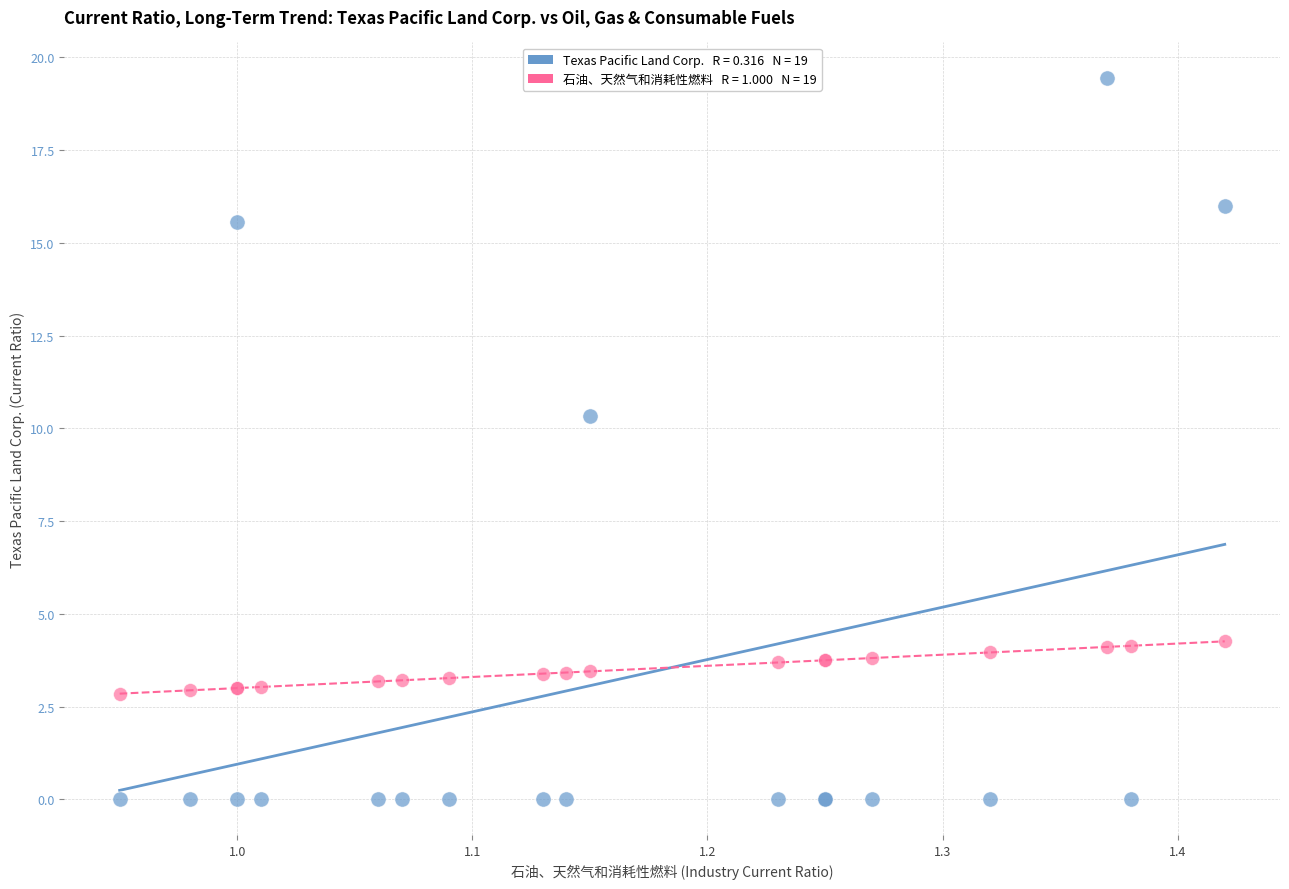

Across all series, what Y value is closest to 9?

10.3